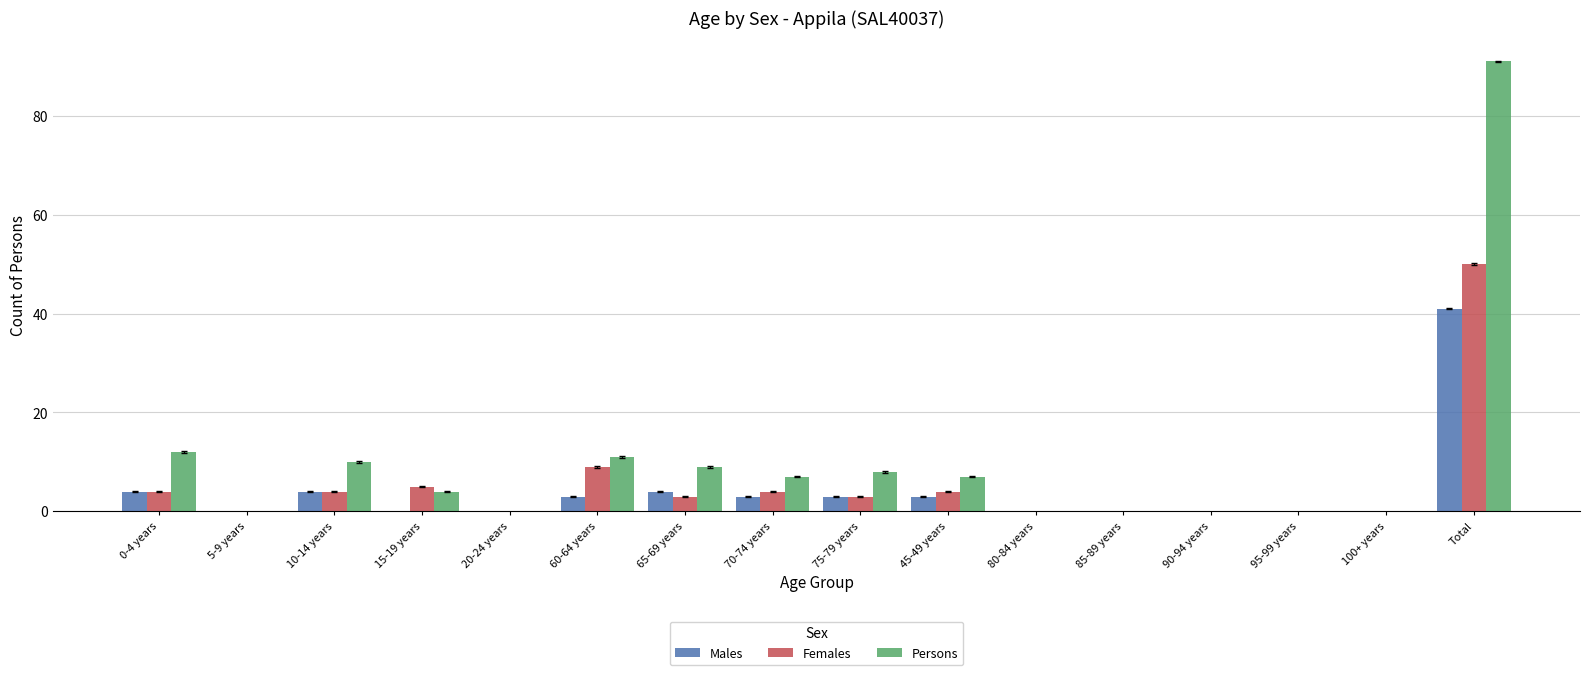

Count the number of categories in the chart.

16